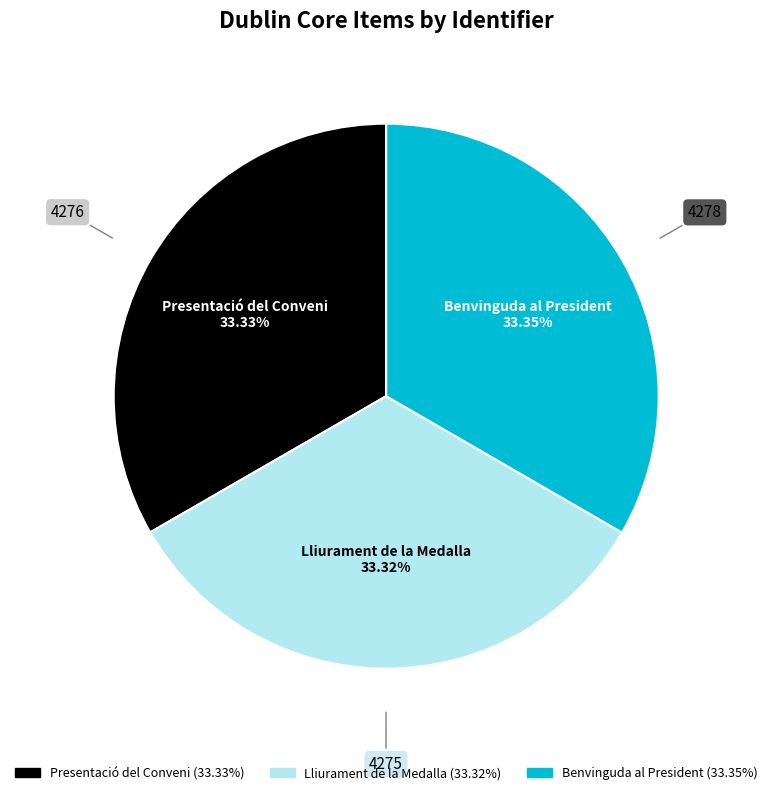

Is there a majority slice in this chart?

No